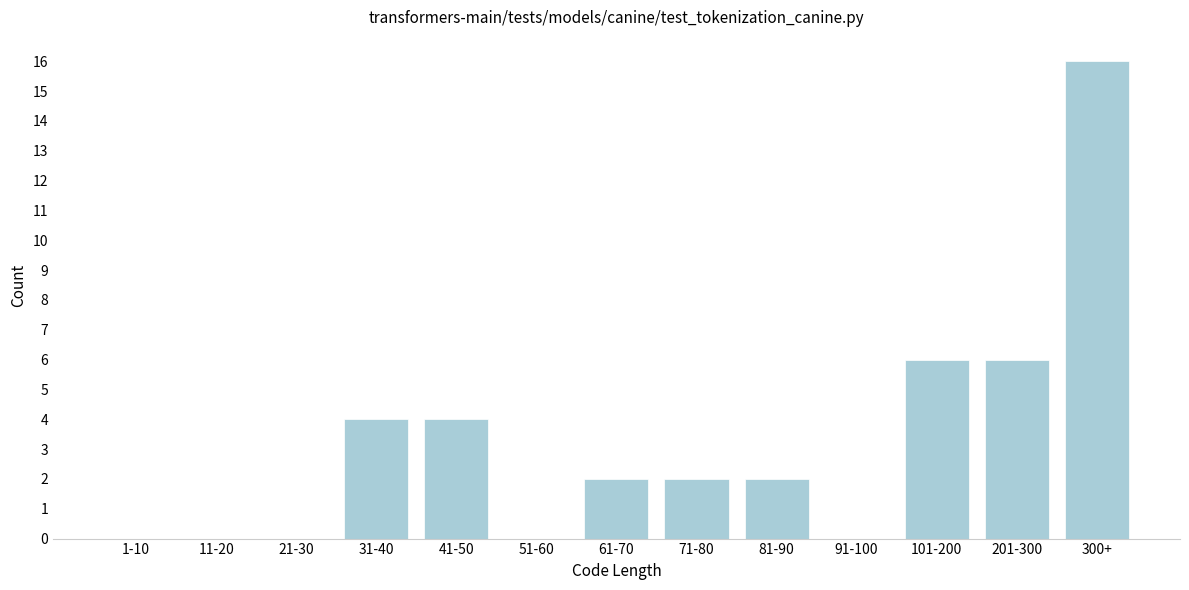

Reading right to left, what are all the values shown in this chart?

300+=16	201-300=6	101-200=6	91-100=0	81-90=2	71-80=2	61-70=2	51-60=0	41-50=4	31-40=4	21-30=0	11-20=0	1-10=0